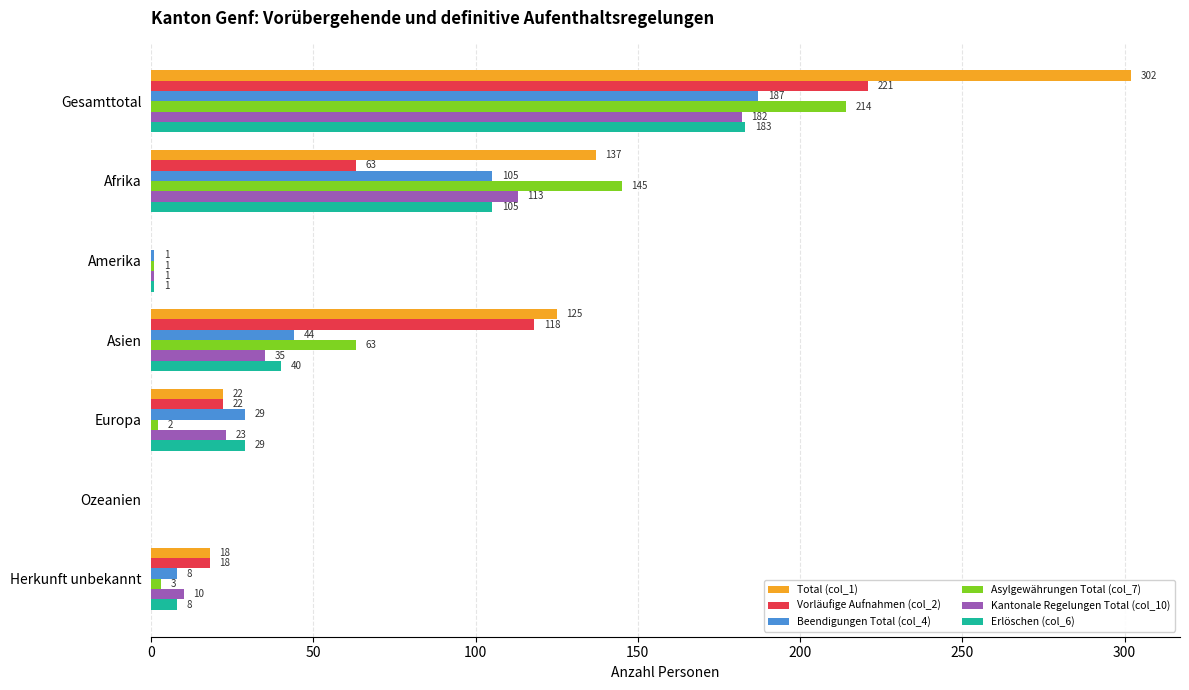

Is it true that Total (col_1) equals 143 at Gesamttotal?

False